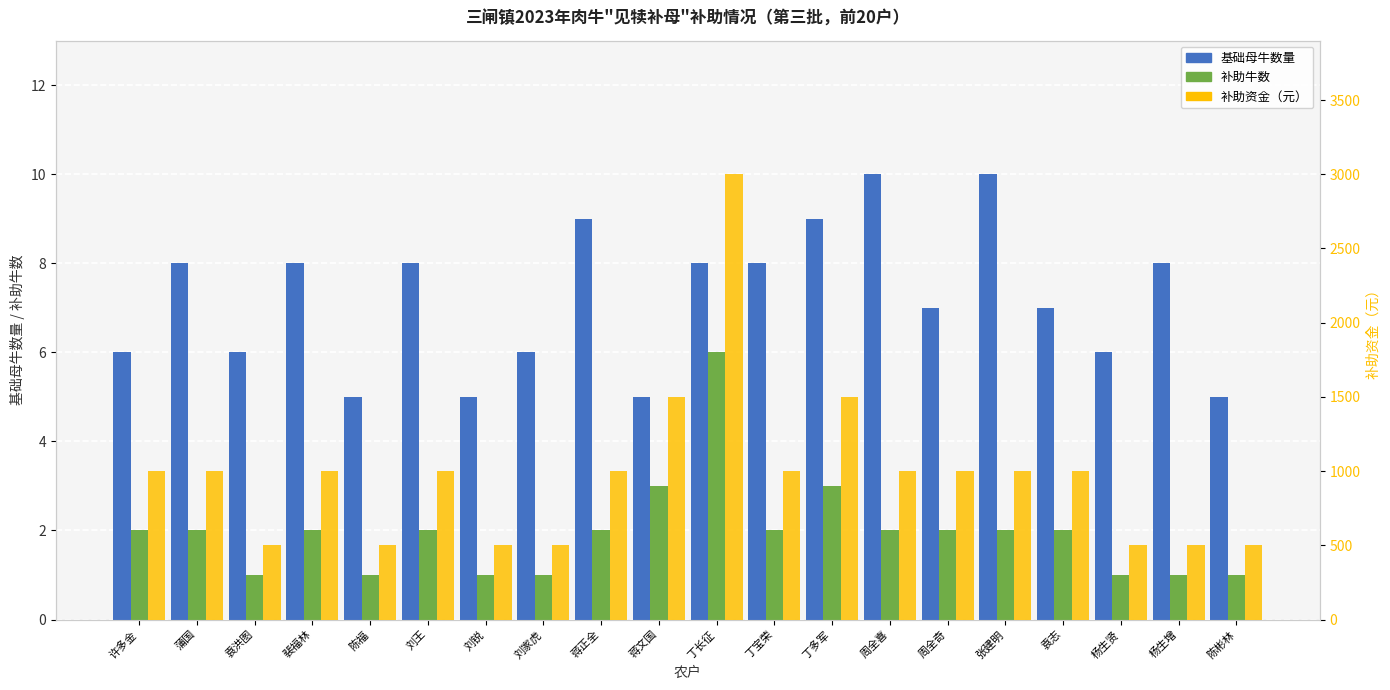

Between 蒲国 and 刘锐, which series saw the biggest shift?

补助资金